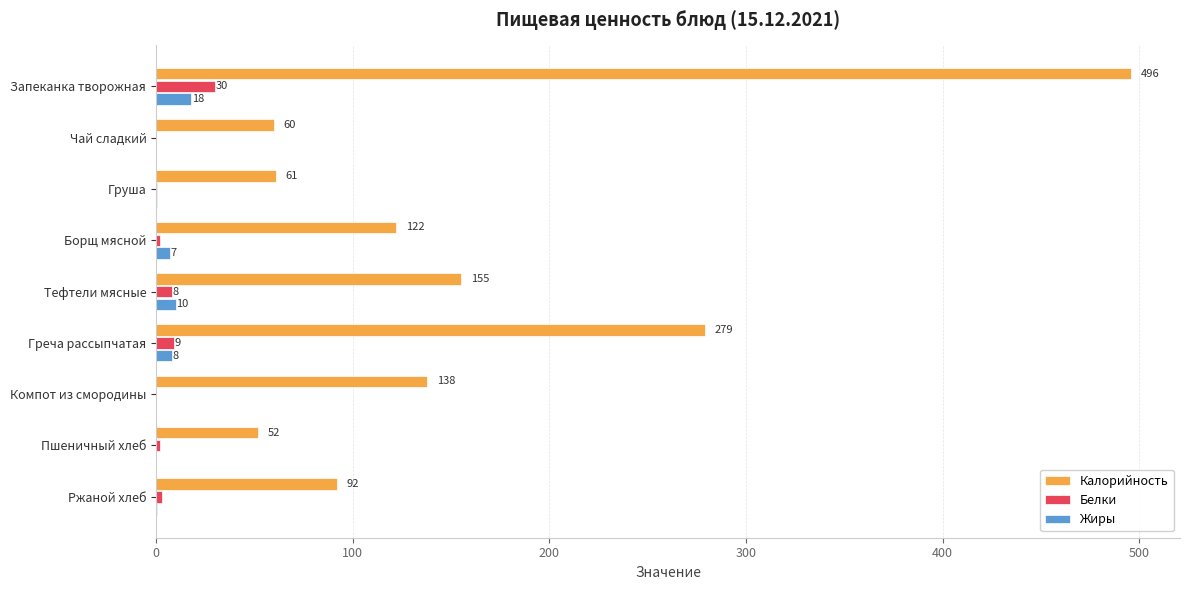

Is the value of Белки at Греча рассыпчатая greater than the value of Жиры at Компот из смородины?

Yes